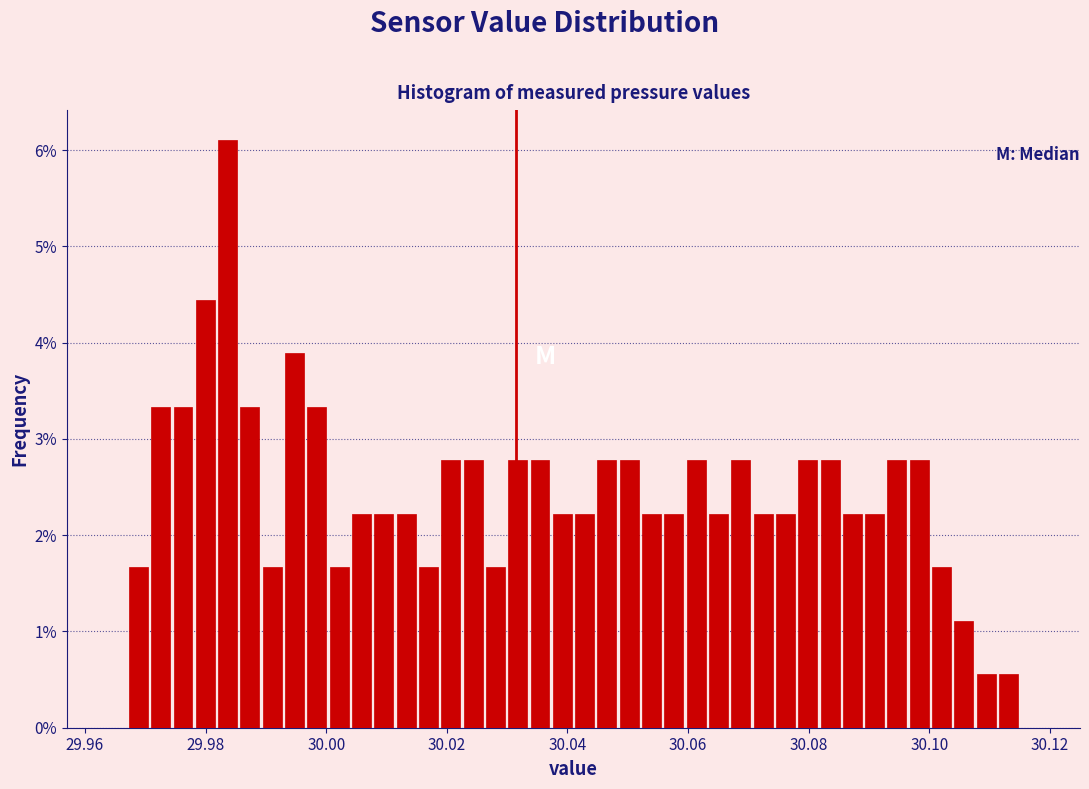

Around what value on the x-axis is the tallest bar? Give the approximate position of its centre, as read against the axis.

29.984